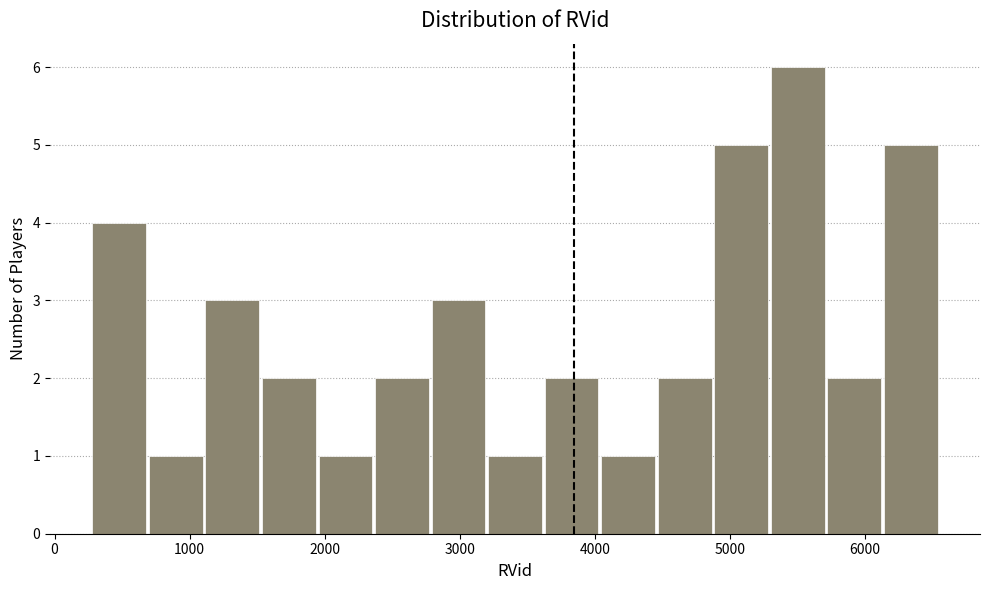

What is the height of the bar covering 1500 to 1900 on the x-axis? Neither the bar edges nor the heights are printed on the chart, so give them approximately, as read against the axes.

2